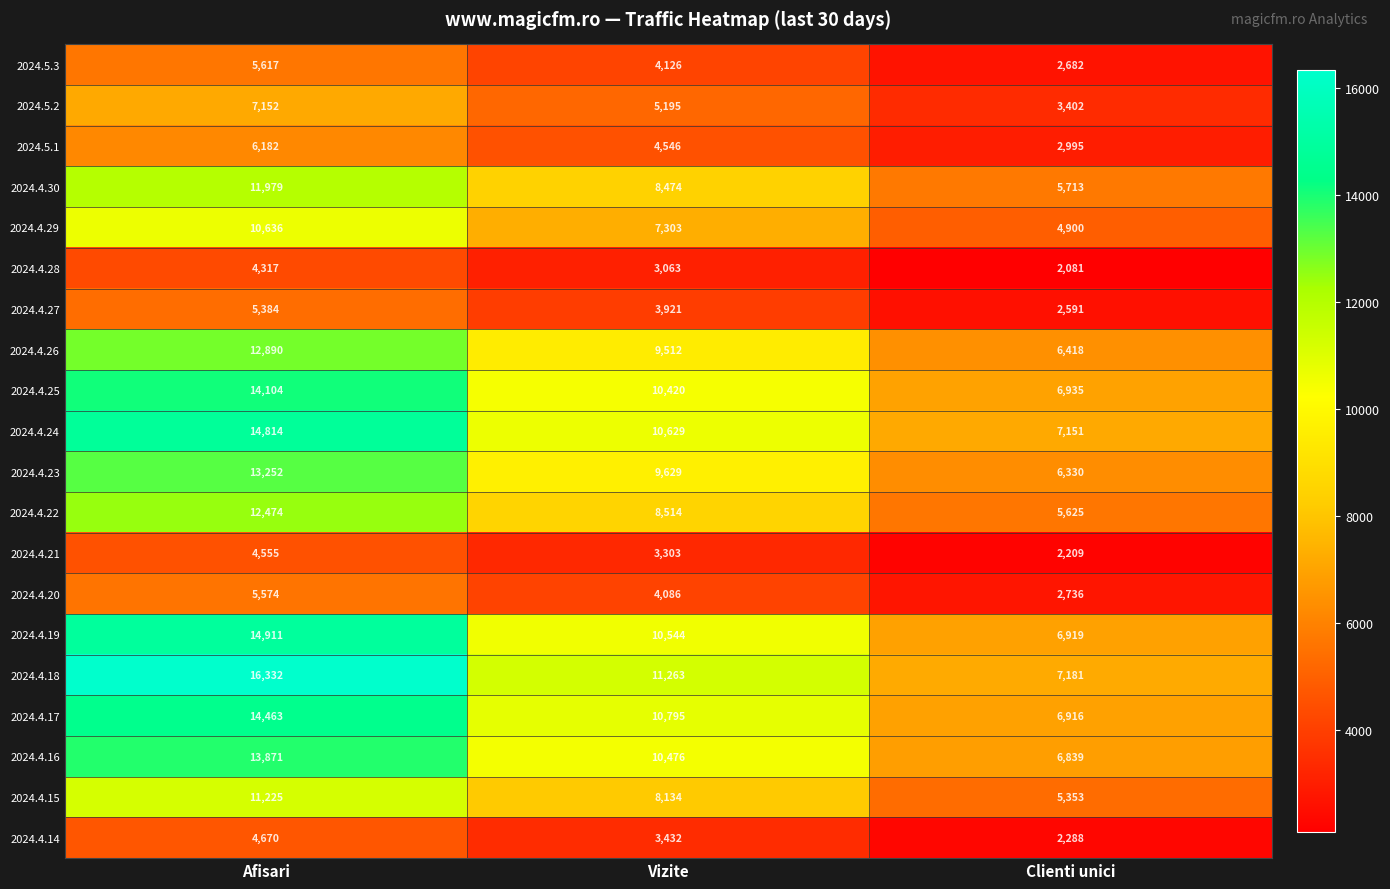

The 2024.4.14 series shows 3432 at Vizite. True or false?

True